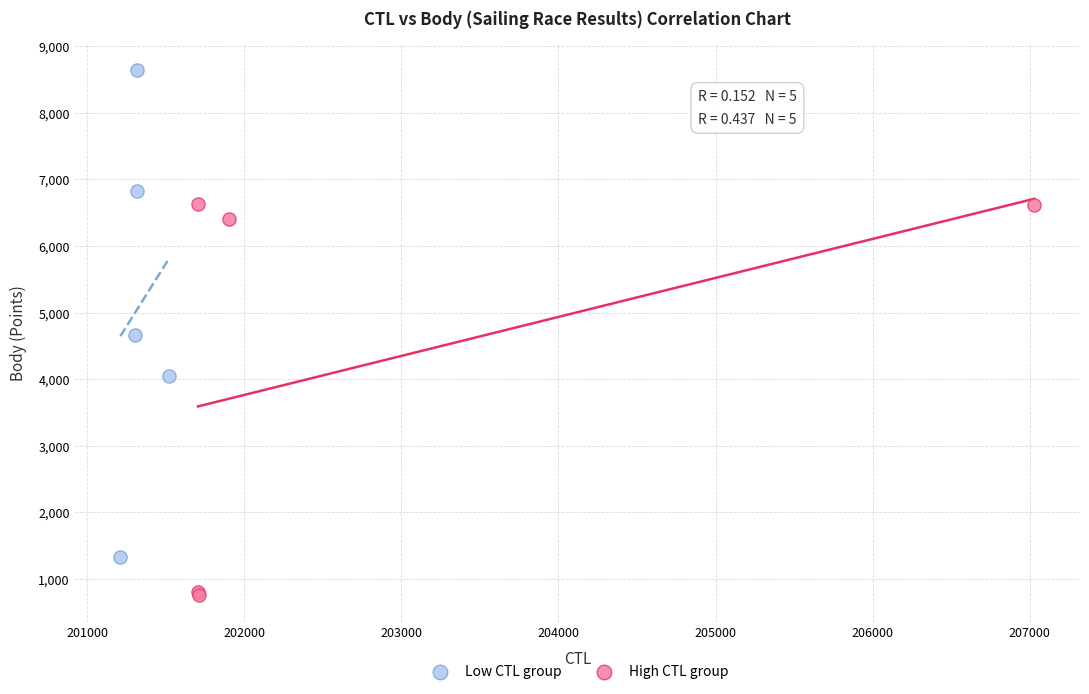

What are all the series names shown in the legend?

Low CTL group, High CTL group